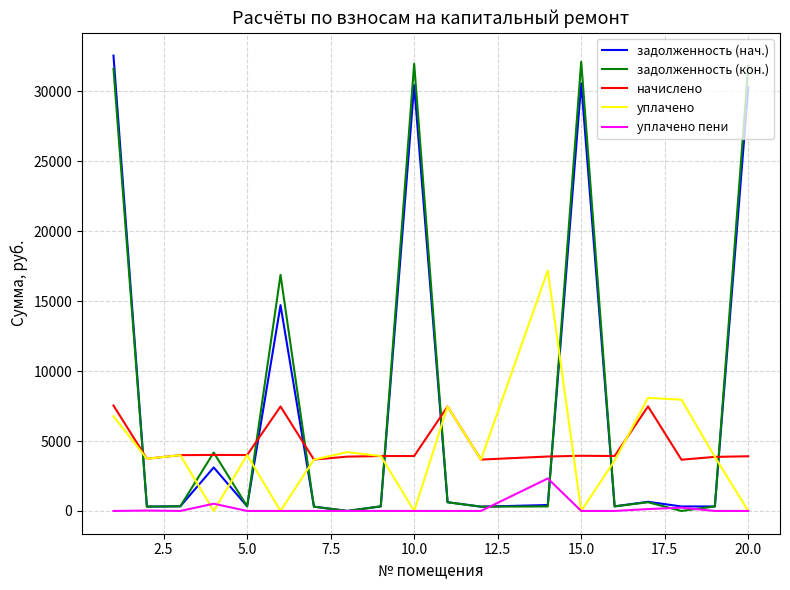

After their last crossing, which series has the higher values: задолженность (кон.) or уплачено пени?

задолженность (кон.)